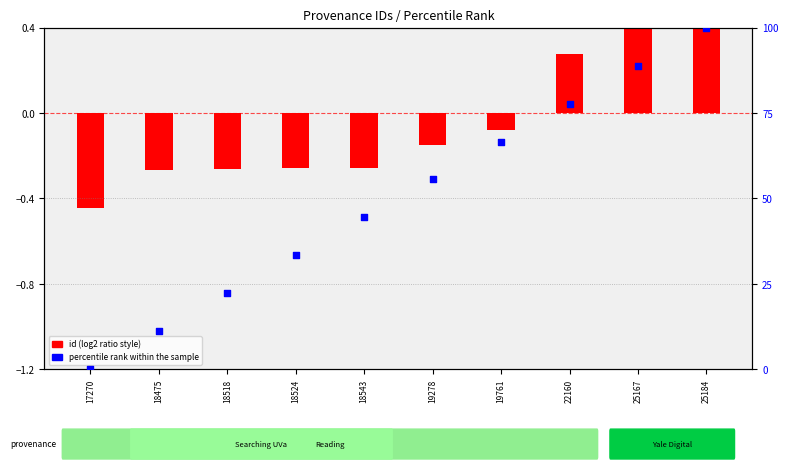

Approximately how many times larger is the value at 18475 compared to 25184?

0.1